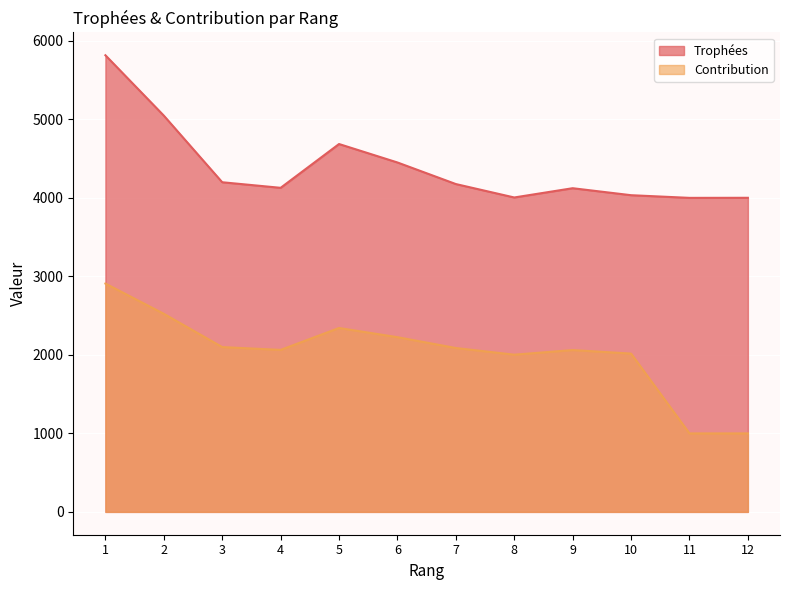

True or false: Contribution and Trophées cross at least once.

False